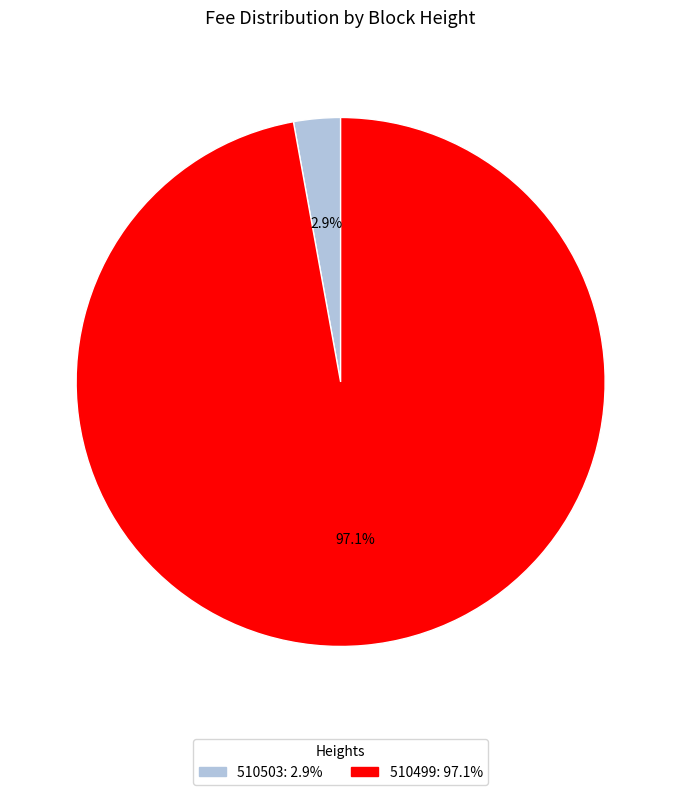

Between 510503 and 510499, which is larger?

510499